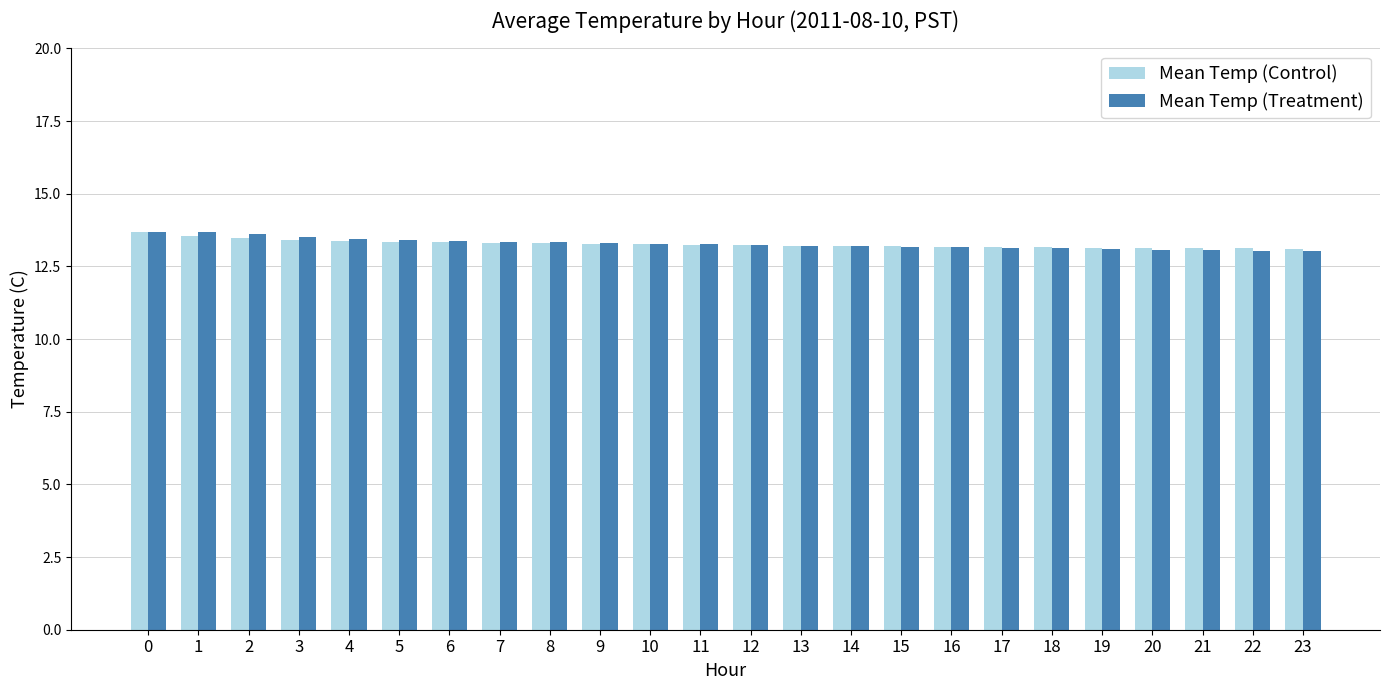

Is it true that Mean Temp (Treatment) equals 13.2 at 12?

True